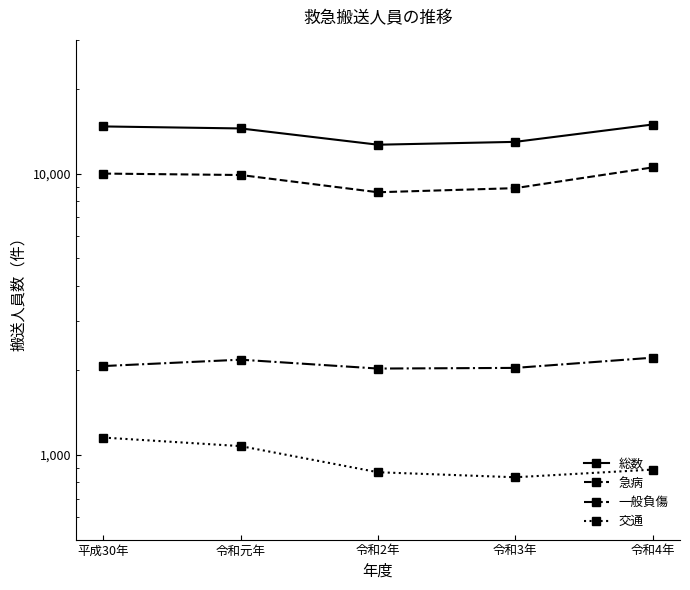

True or false: 交通 and 一般負傷 intersect in this chart.

False